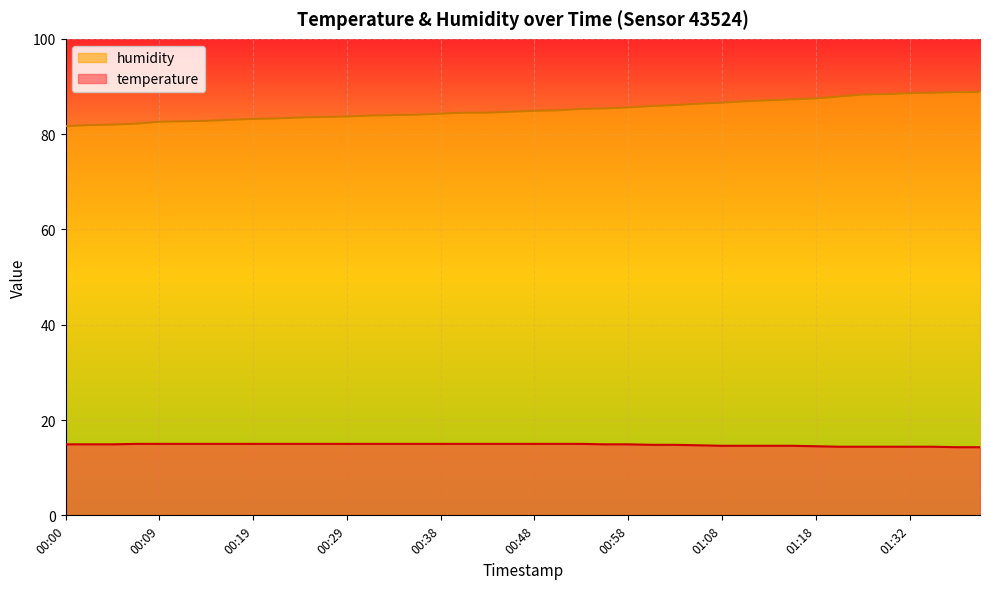

List the labels in order of temperature value, largest first.

00:07, 00:09, 00:12, 00:14, 00:17, 00:19, 00:21, 00:24, 00:26, 00:29, 00:31, 00:34, 00:36, 00:38, 00:41, 00:43, 00:46, 00:48, 00:51, 00:53, 00:00, 00:02, 00:04, 00:55, 00:58, 01:00, 01:03, 01:05, 01:08, 01:10, 01:12, 01:15, 01:18, 01:23, 01:26, 01:29, 01:32, 01:34, 01:40, 01:42